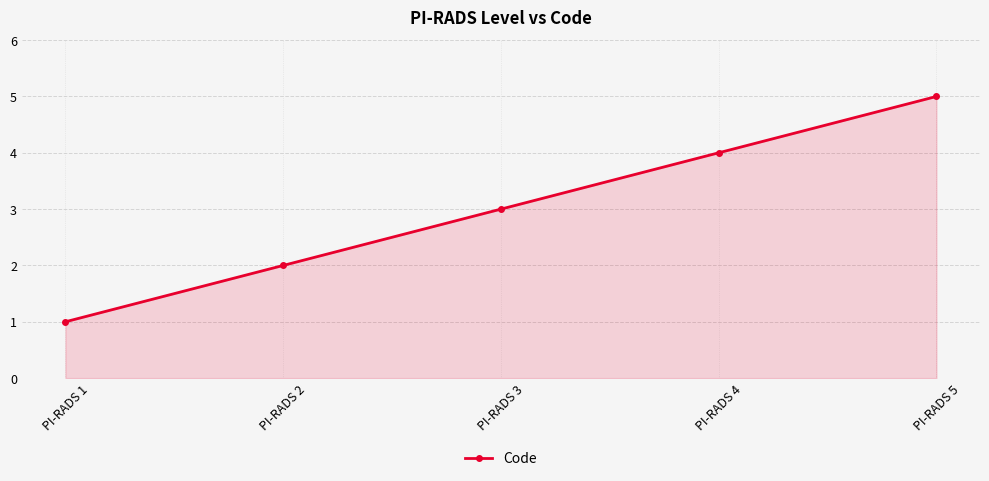

Count the values in the range 2 to 4.

3